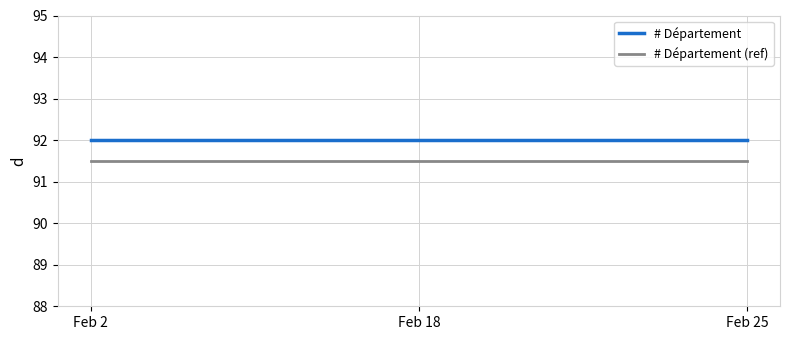

True or false: # Département (ref) has a value of 131.8 at Feb 2.

False